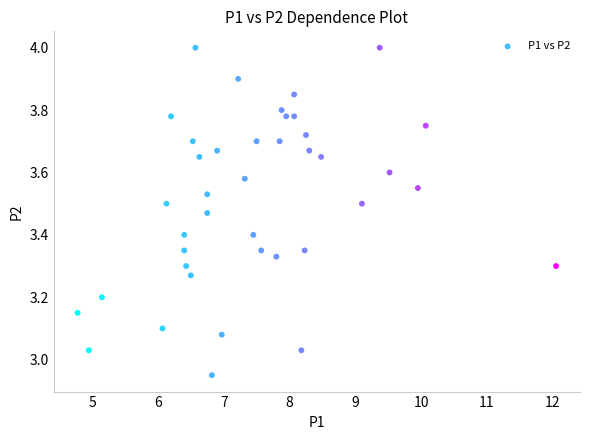

What is the range of X values (max minus min)?

7.3